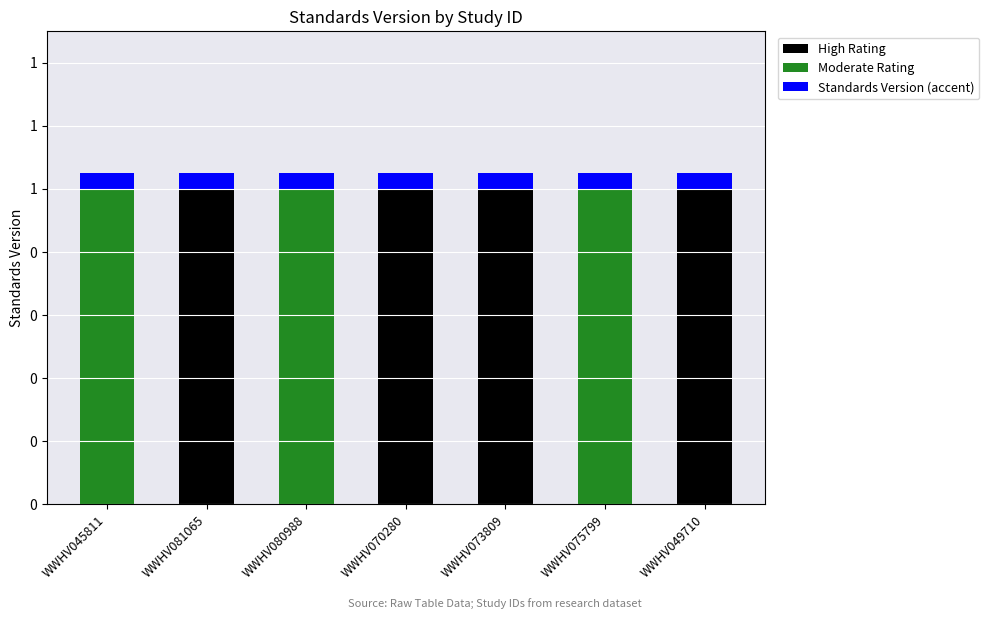

What are all the series names shown in the legend?

High Rating, Moderate Rating, Standards Version (accent)